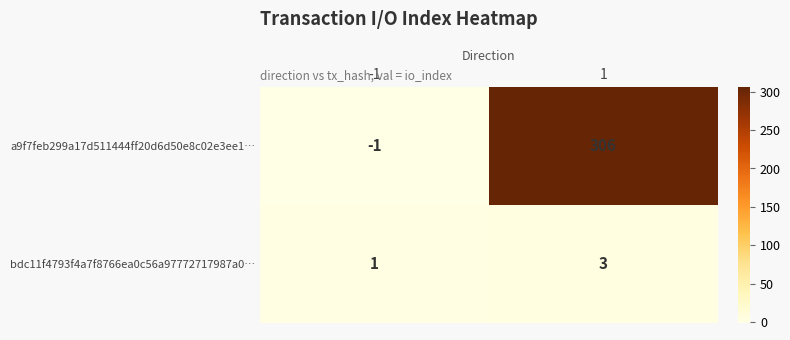

Rank the series by their maximum value, from lowest to highest.

bdc11f4793f4a7f8766ea0c56a97772717987a0…, a9f7feb299a17d511444ff20d6d50e8c02e3ee1…